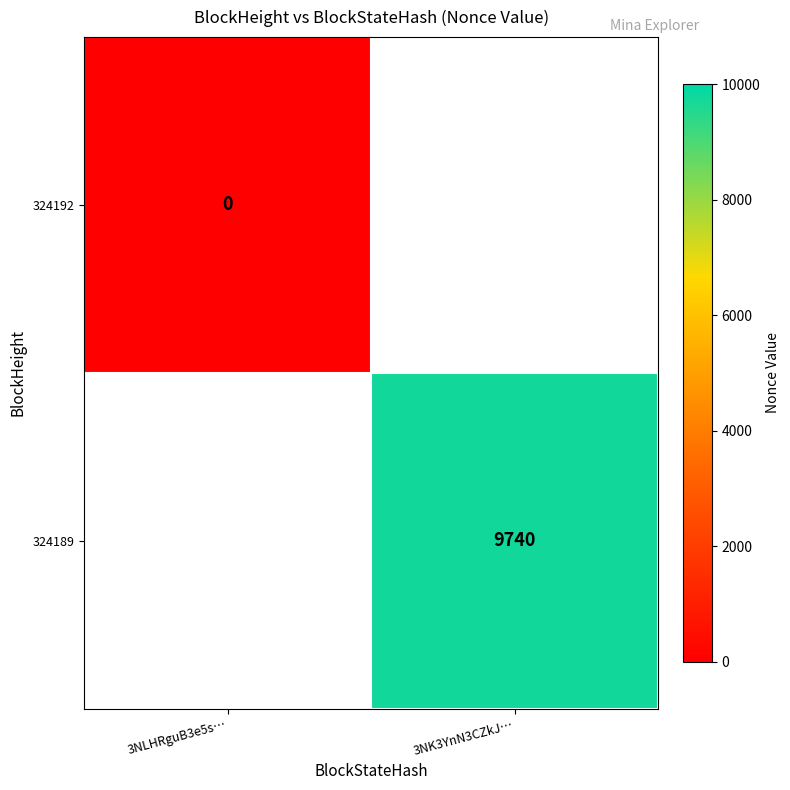

What is the total value across all series at 3NK3YnN3CZkJ…?

9739